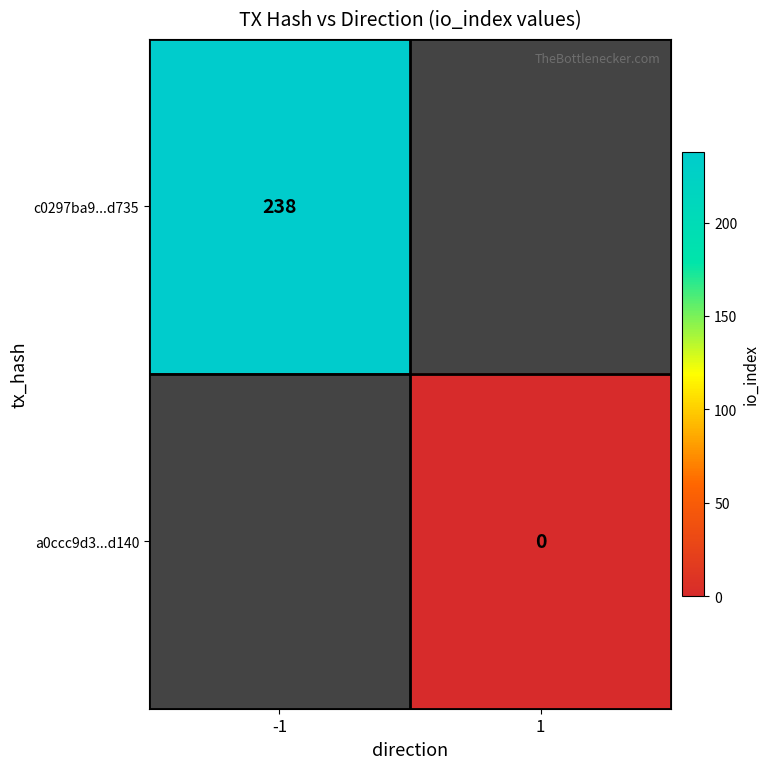

Is it true that c0297ba9...d735 equals 238 at -1?

True